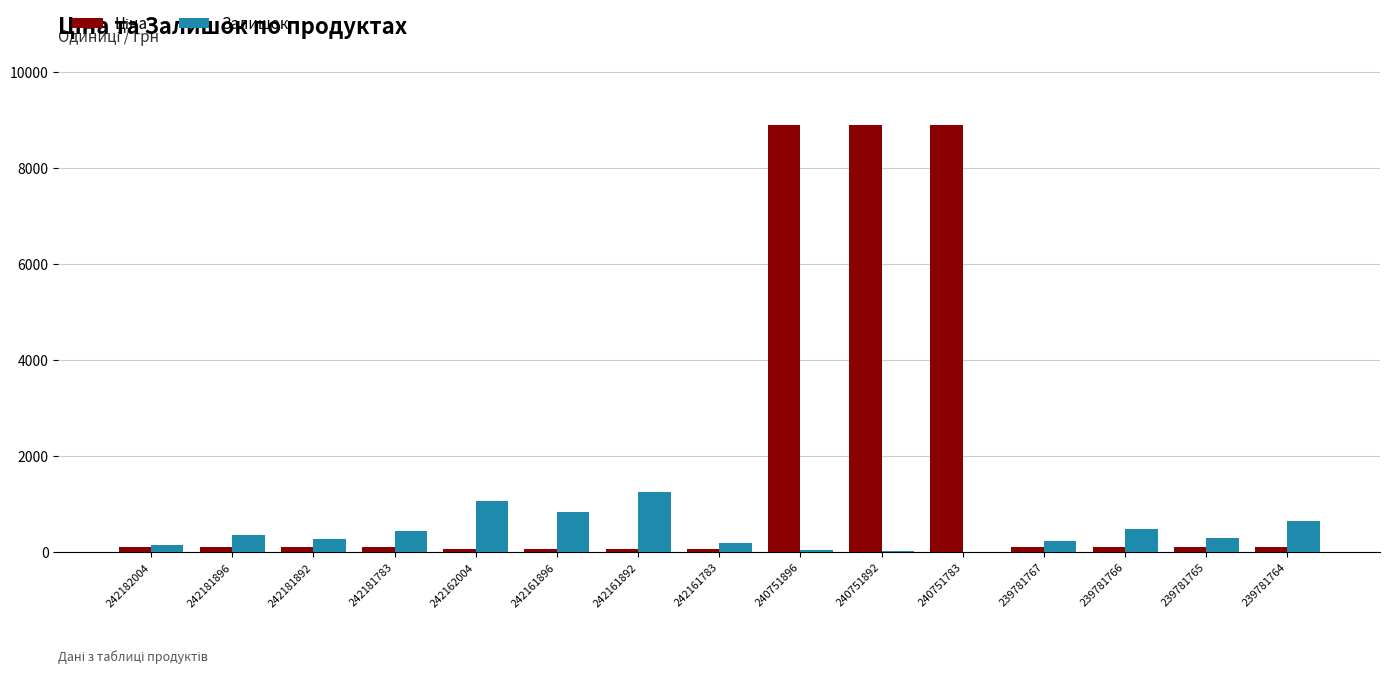

The Залишок series shows 237.0 at 239781767. True or false?

True